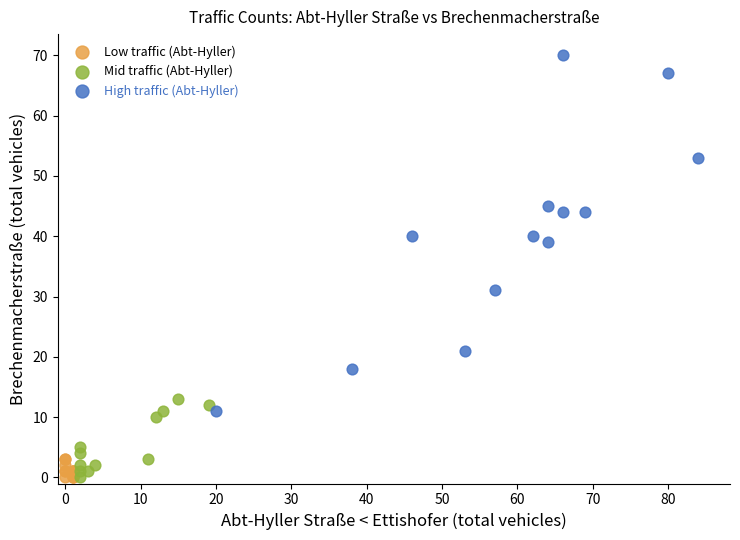

What are all the series names shown in the legend?

Low traffic (Abt-Hyller), Mid traffic (Abt-Hyller), High traffic (Abt-Hyller)